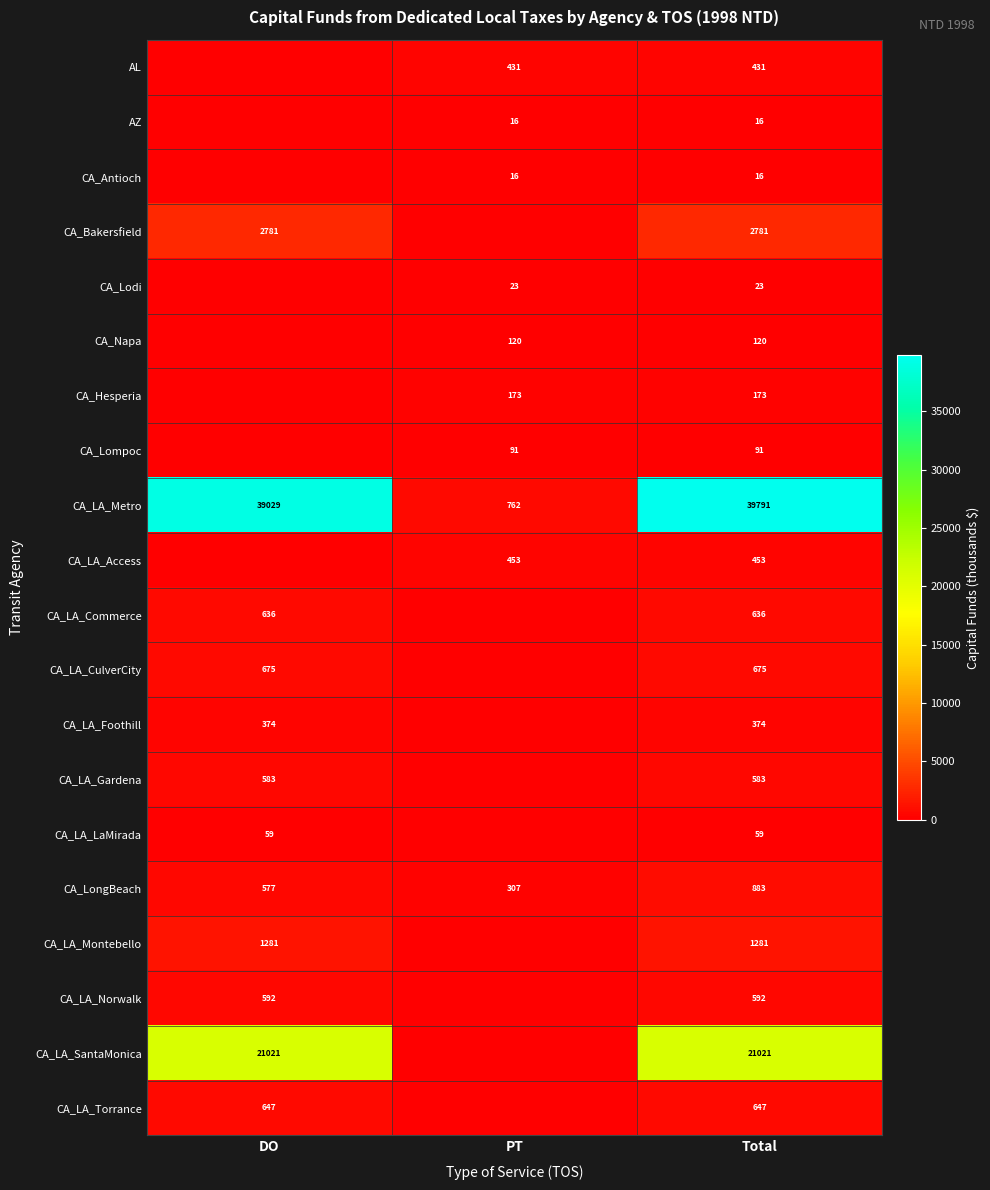

Between PT and DO, which is larger?

PT